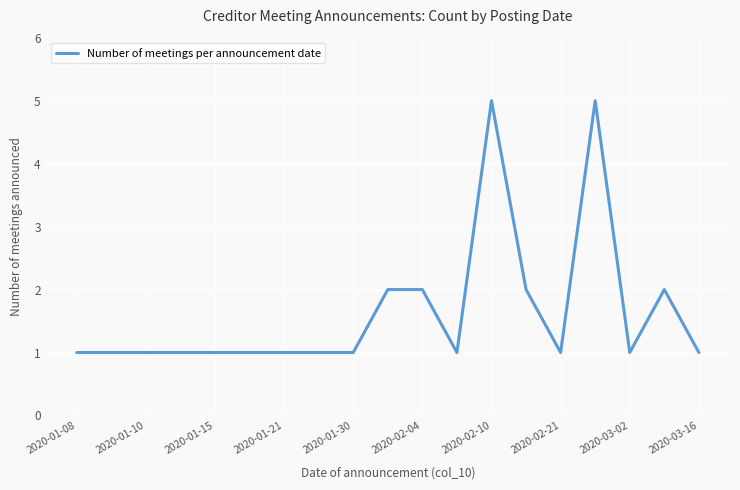

Does the chart display data point markers on the line(s)?

No